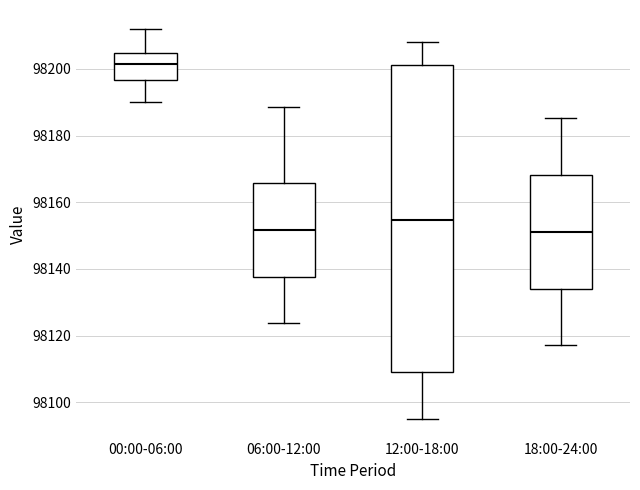

Reading left to right, transcribe this box plot: for each box, give where its median line is, the range the box spans, and where its two whiskers end, as read against the y-axis. The values are not printed on the chart, so give them approximately, as read against the axis.

00:00-06:00: median 98202, box 98196 to 98204, whiskers 98190 to 98212
06:00-12:00: median 98152, box 98138 to 98166, whiskers 98124 to 98188
12:00-18:00: median 98154, box 98108 to 98202, whiskers 98094 to 98208
18:00-24:00: median 98152, box 98134 to 98168, whiskers 98118 to 98186